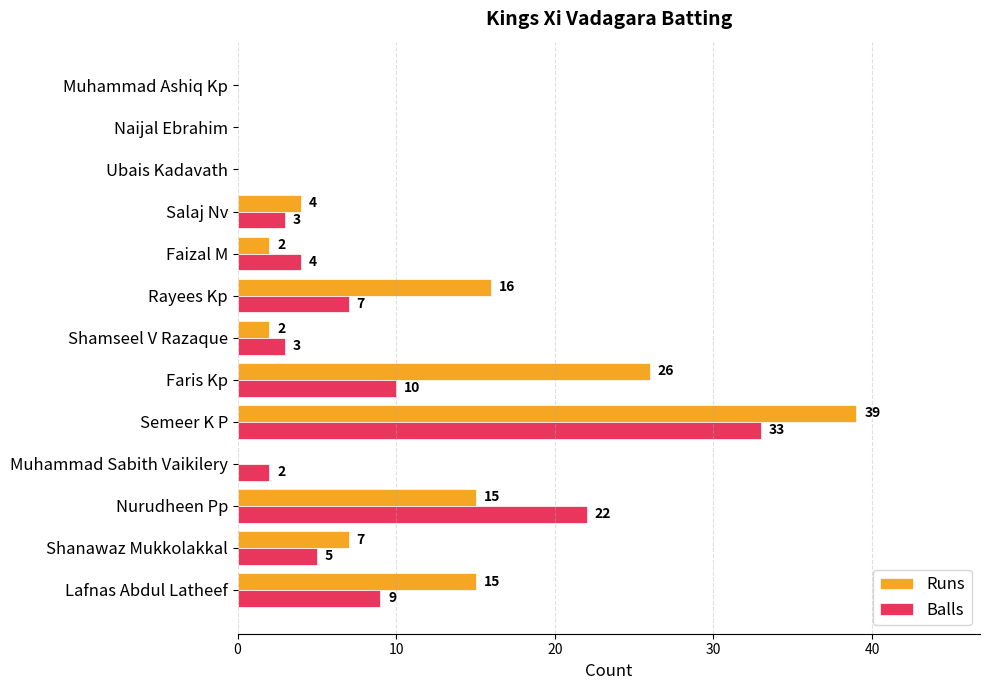

At which category is the sum across all series the highest?

Semeer K P